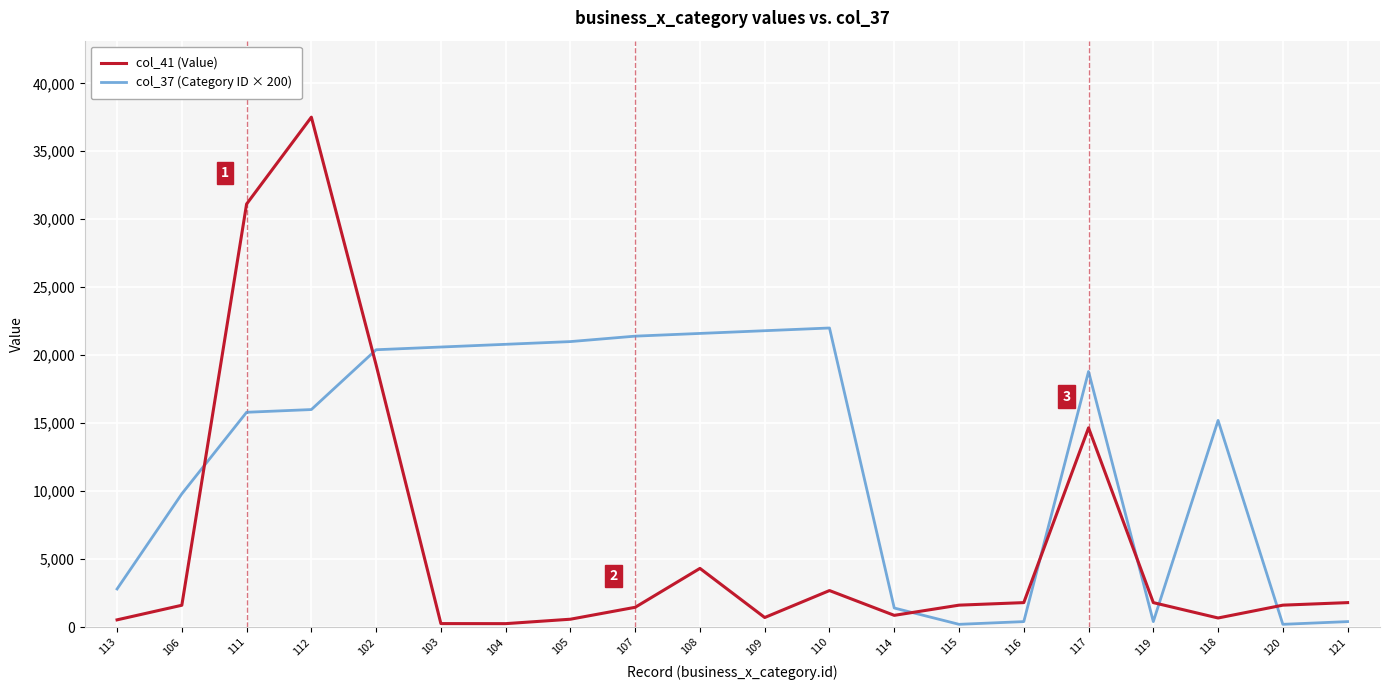

What is the maximum value for col_41 (Value)?

37511